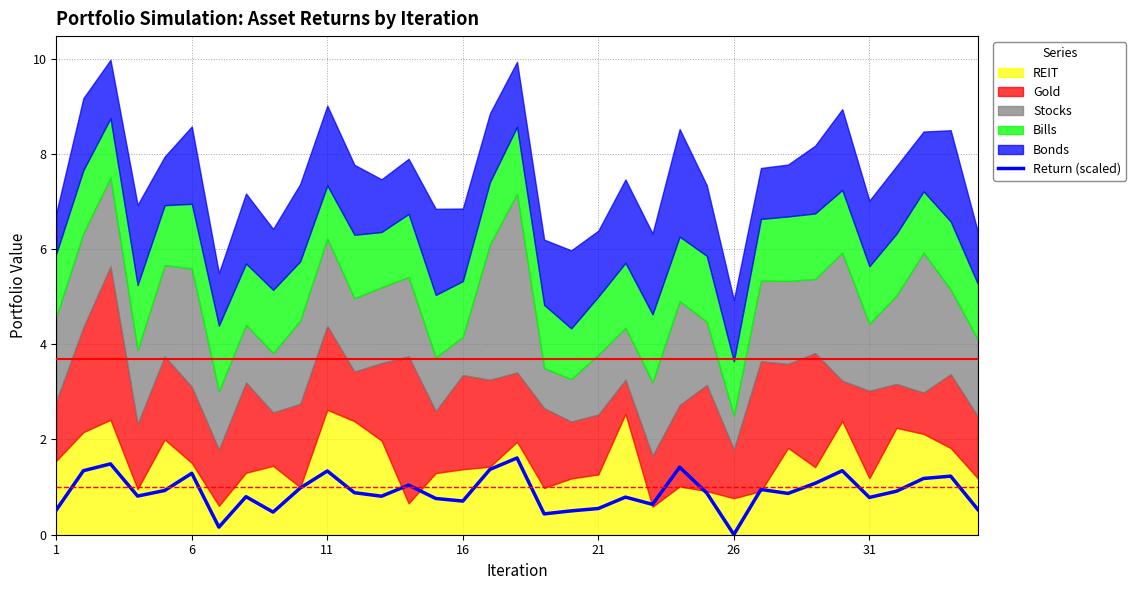

The value of Return (scaled) at 16 is 0.7. True or false?

True